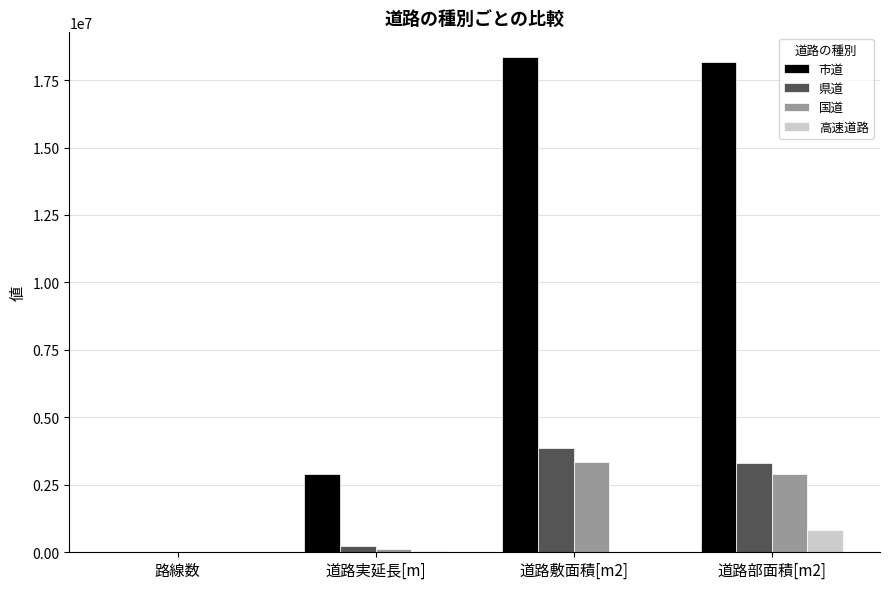

How many groups of bars are there?

4